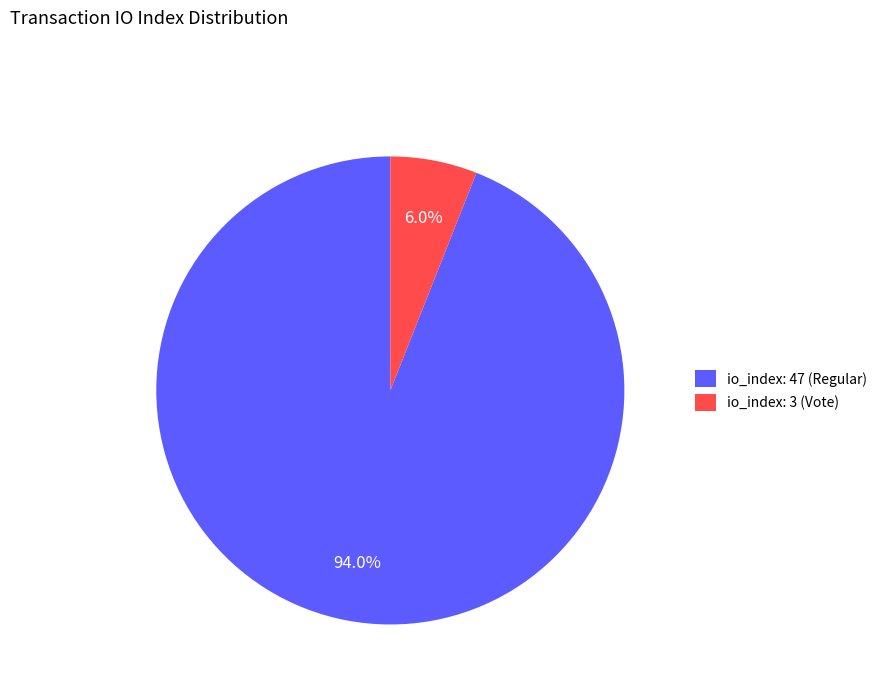

To the nearest percent, what is the average slice percentage?

50%